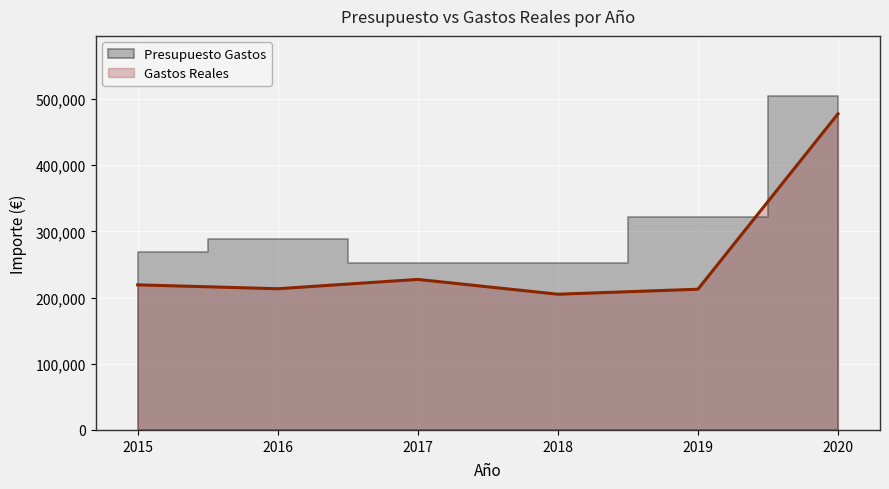

List the series in order of their peak value, highest first.

Presupuesto Gastos, Gastos Reales